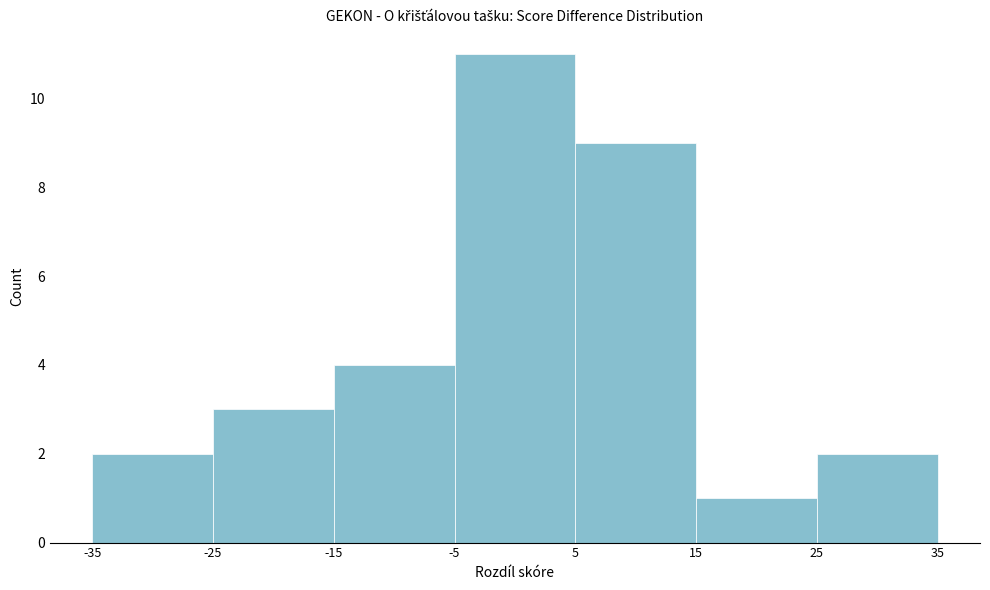

Over which range of the x-axis is the bar tallest?

-5 to 5